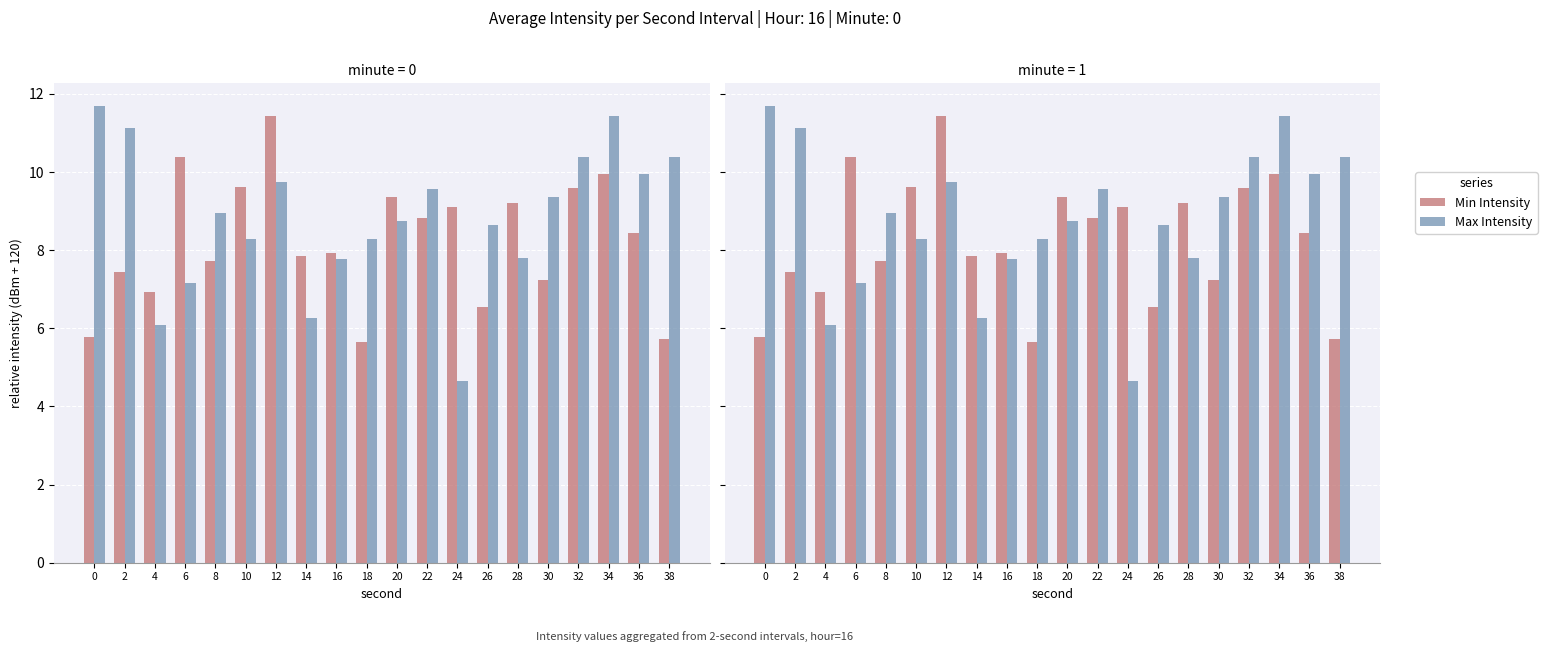

What is the sum of the Min Intensity values at 0 and 20?

15.1